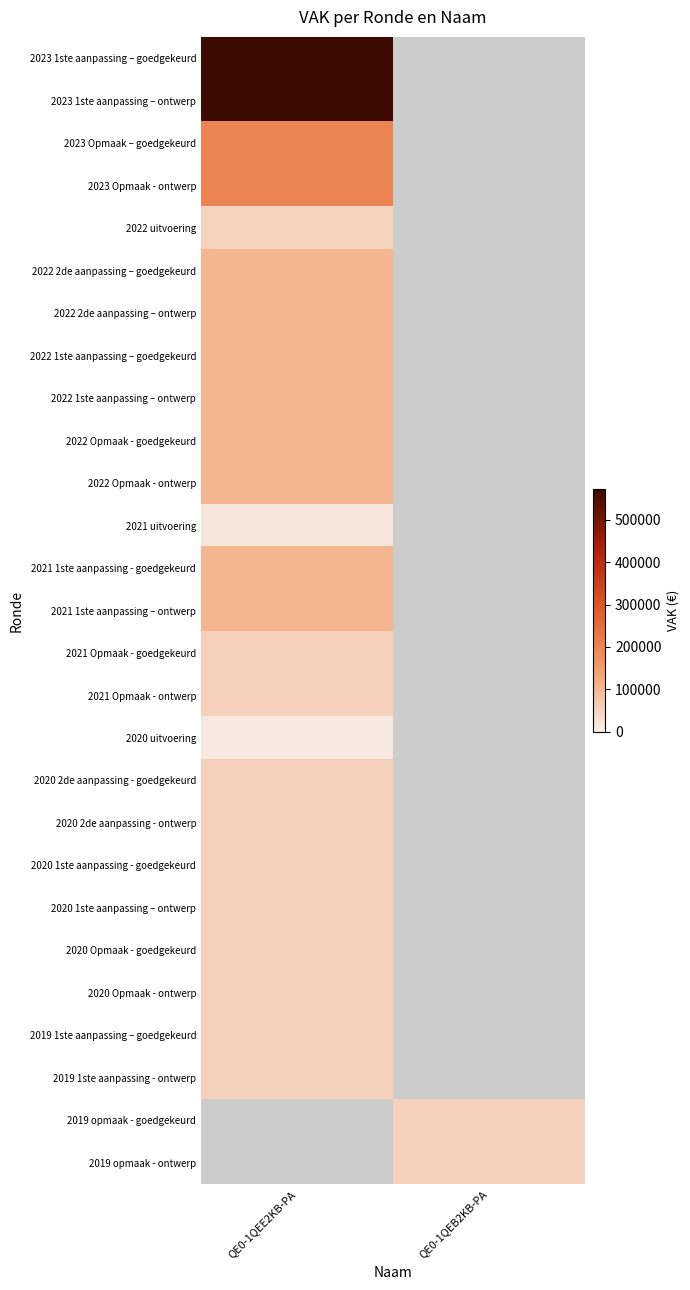

Which category has the lowest value in the 2020 2de aanpassing - goedgekeurd series?

QE0-1QEE2KB-PA